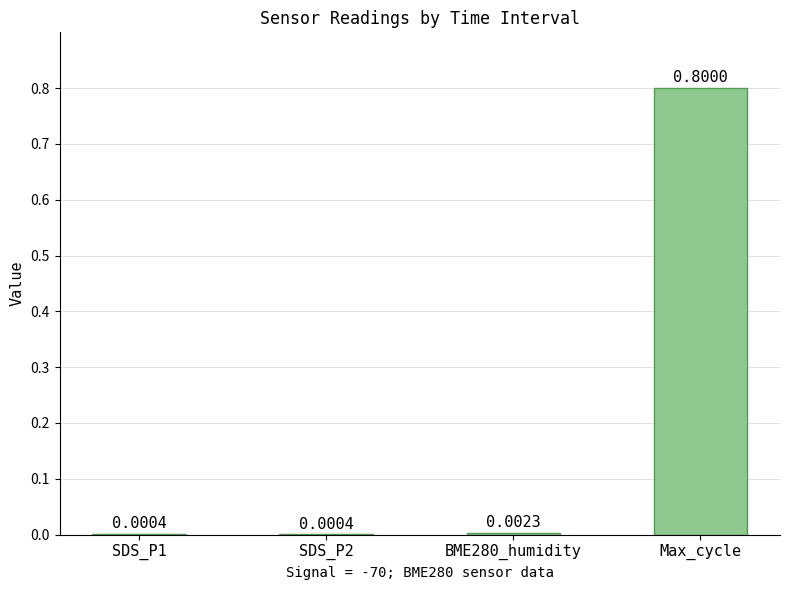

Which category has the highest value across all series?

Max_cycle